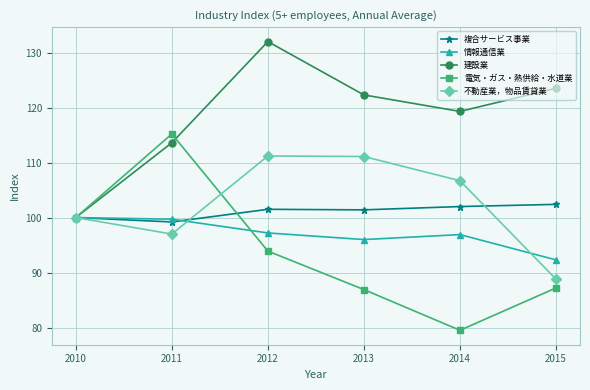

At how many categories does at least one series exceed 105?

5